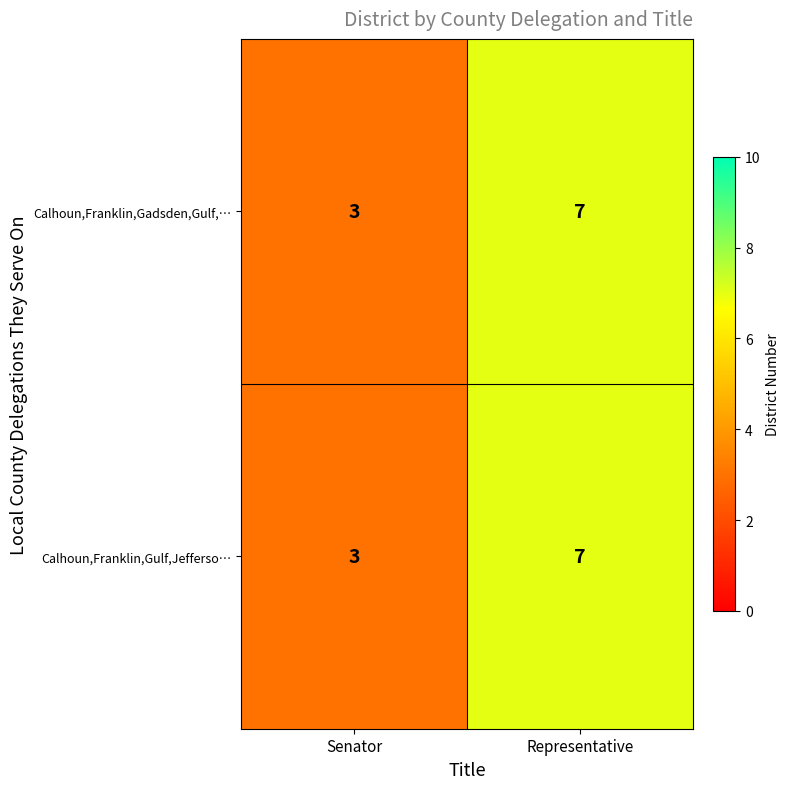

The value of Calhoun,Franklin,Gulf,Jefferso… at Senator is 3. True or false?

True